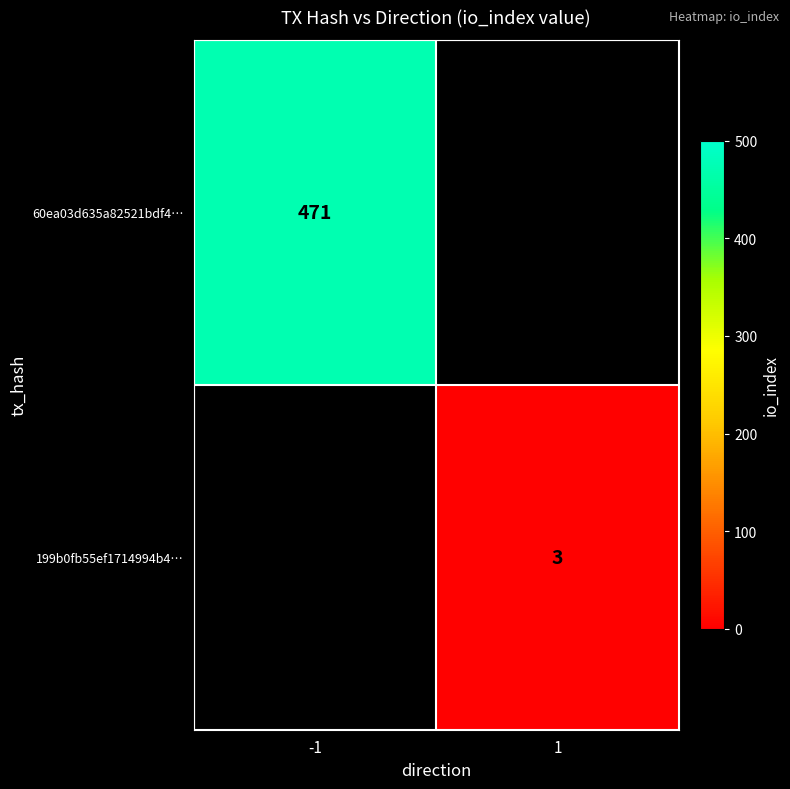

Is the value of 60ea03d635a82521bdf4… at -1 greater than the value of 199b0fb55ef1714994b4… at 1?

Yes